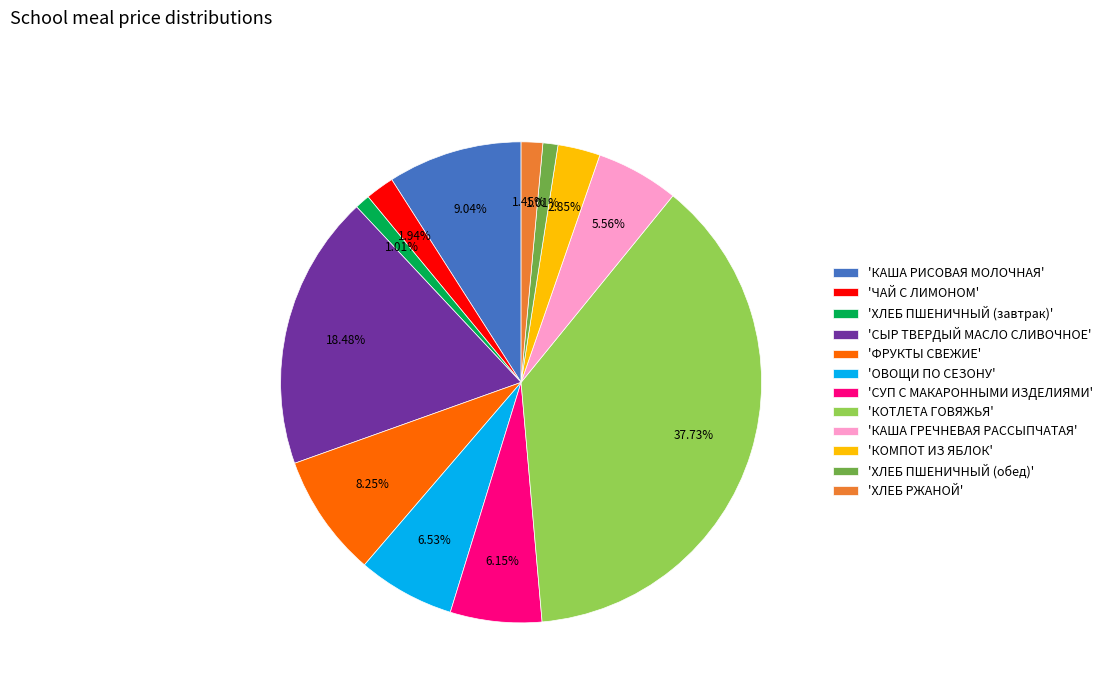

Is 'СЫР ТВЕРДЫЙ МАСЛО СЛИВОЧНОЕ' the majority of the pie?

No